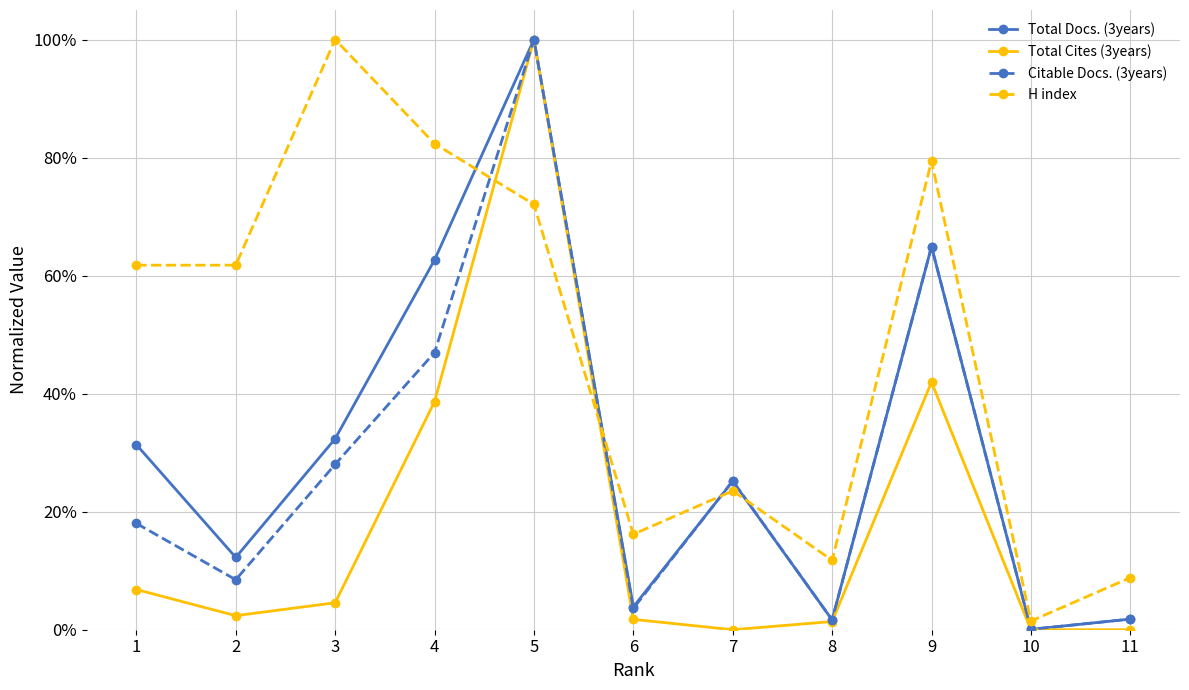

What is the sum of all Total Docs. (3years) values?

336.1